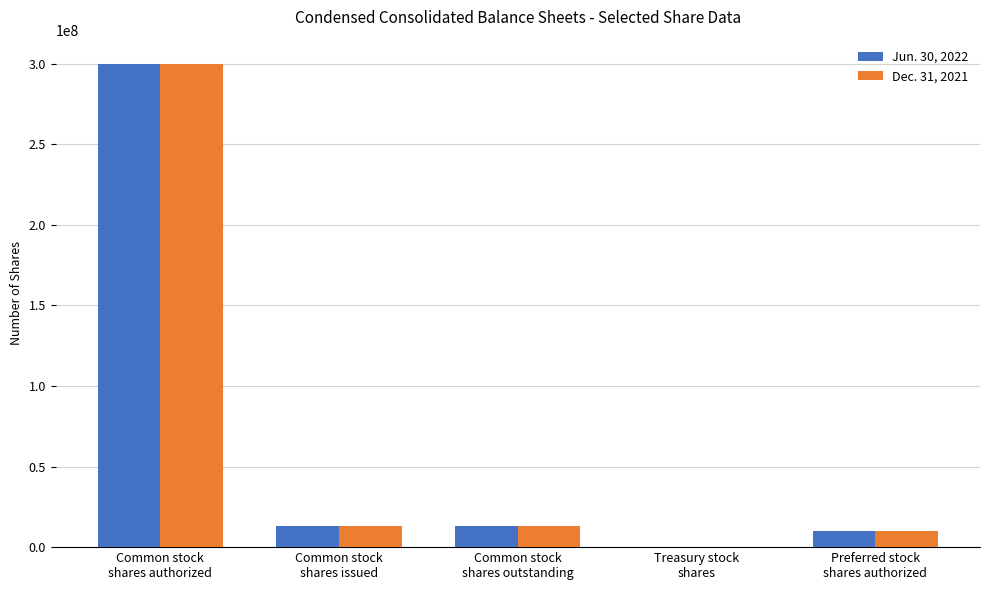

What is the greatest value displayed?

300000000